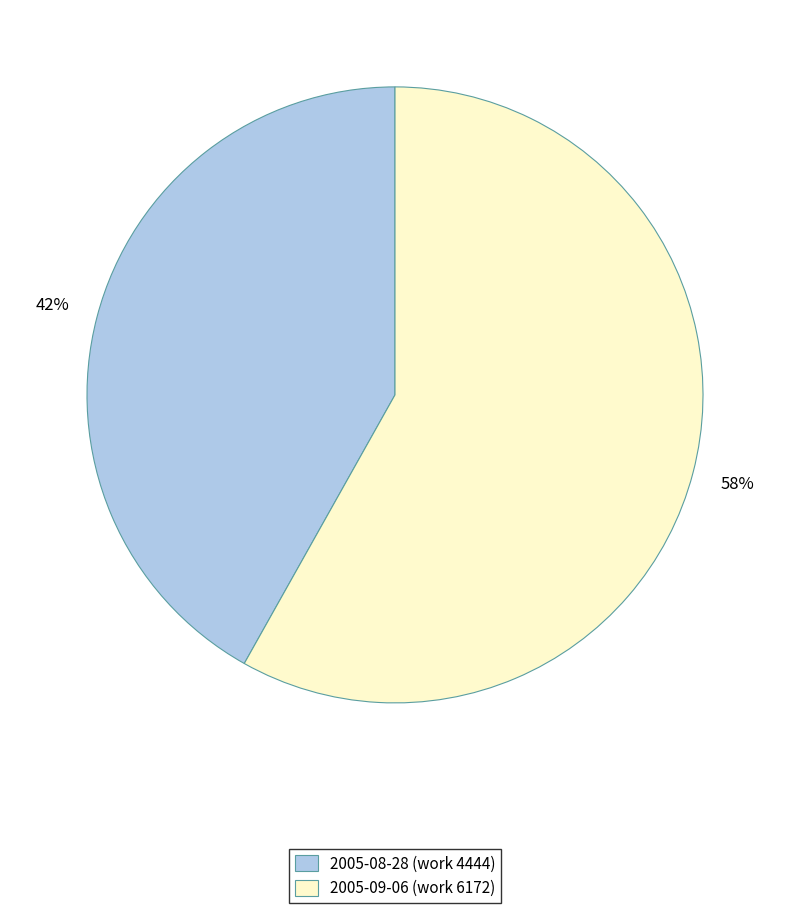

To the nearest percent, what portion does 2005-08-28 represent?

42%